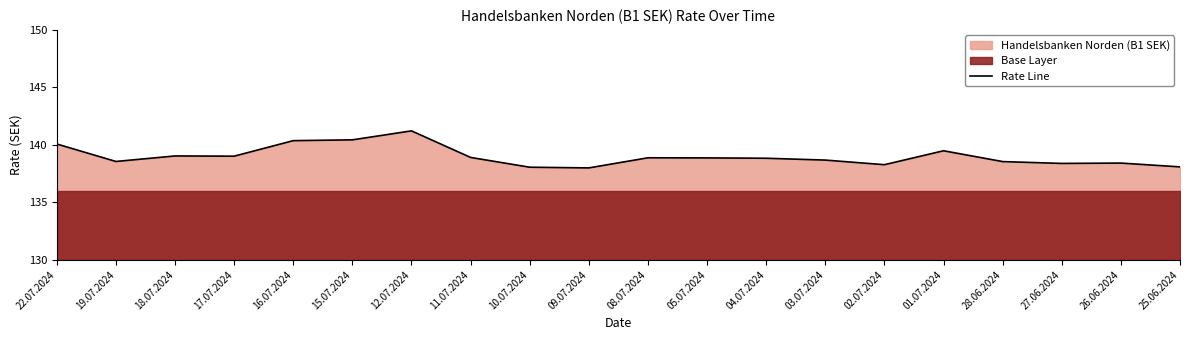

The chart shows a value of 140.1 at 22.07.2024. True or false?

True